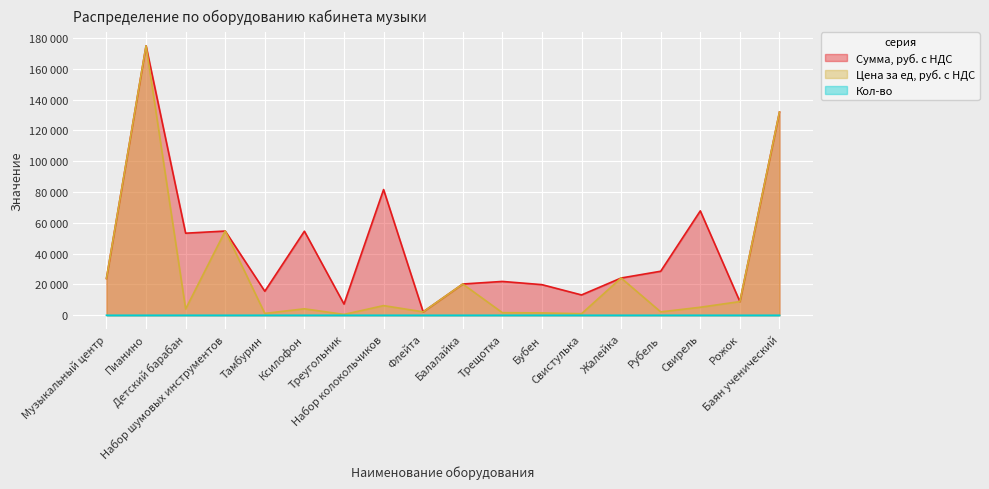

At which category does the chart reach its peak across all series?

Пианино